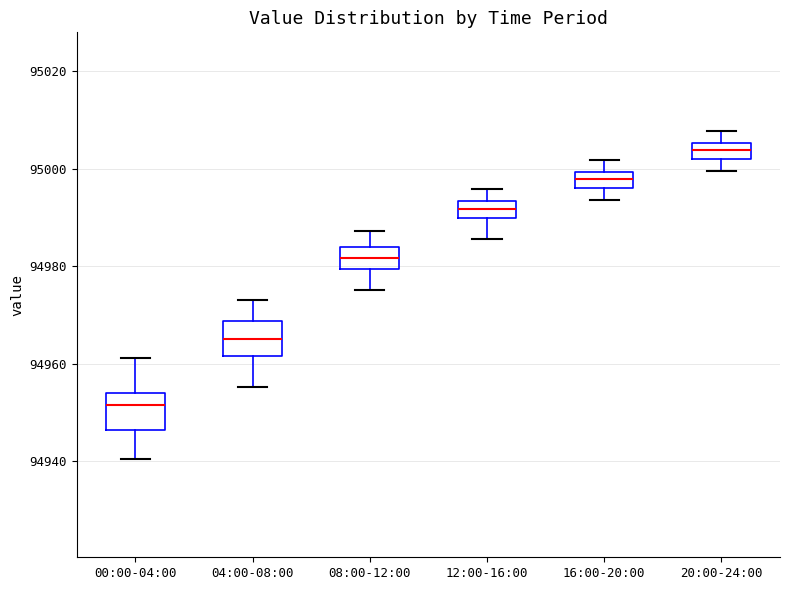

Reading left to right, read every box against the y-axis: the position of its median line, the range the box covers, and the ends of its whiskers. The values are not printed on the chart, so give them approximately, as read against the axis.

00:00-04:00: median 94952, box 94946 to 94954, whiskers 94940 to 94962
04:00-08:00: median 94966, box 94962 to 94968, whiskers 94956 to 94974
08:00-12:00: median 94982, box 94980 to 94984, whiskers 94976 to 94988
12:00-16:00: median 94992, box 94990 to 94994, whiskers 94986 to 94996
16:00-20:00: median 94998, box 94996 to 95000, whiskers 94994 to 95002
20:00-24:00: median 95004, box 95002 to 95006, whiskers 95000 to 95008